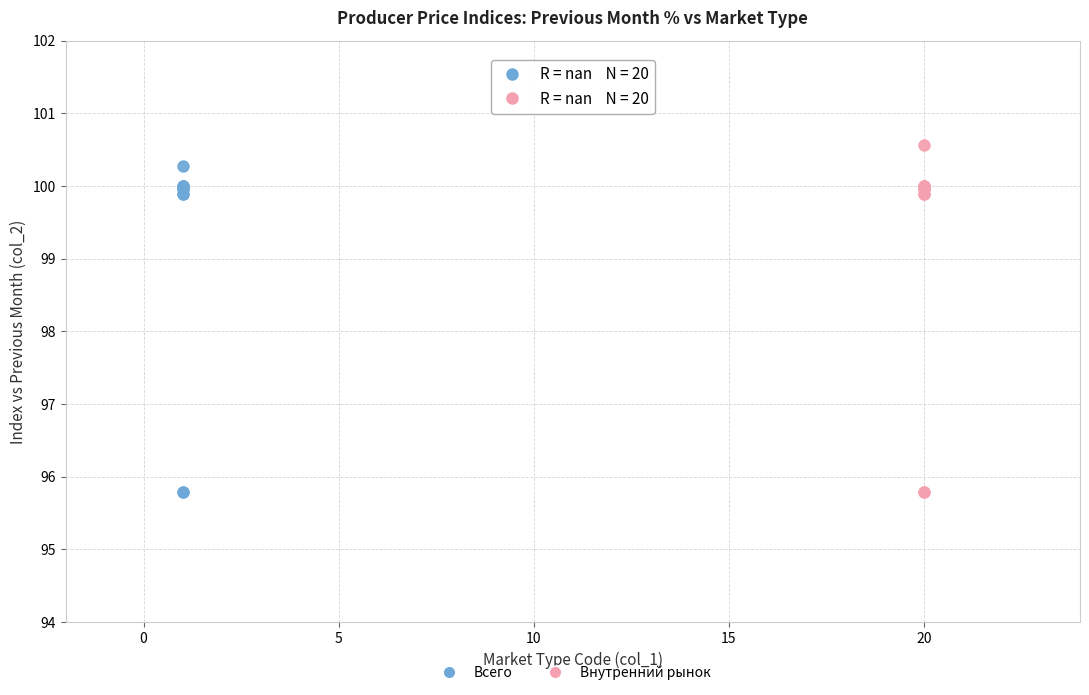

Which series has the largest Y range (max minus min)?

Внутренний рынок